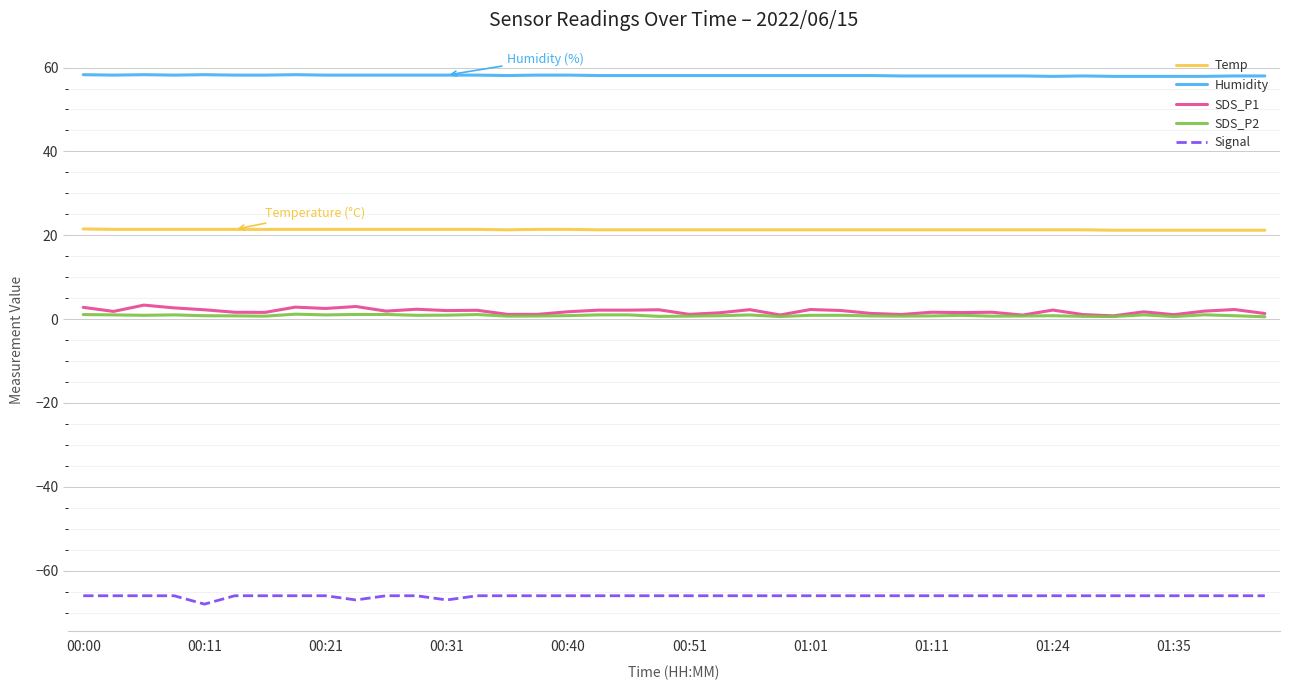

Which series has the largest total across all categories?

Humidity